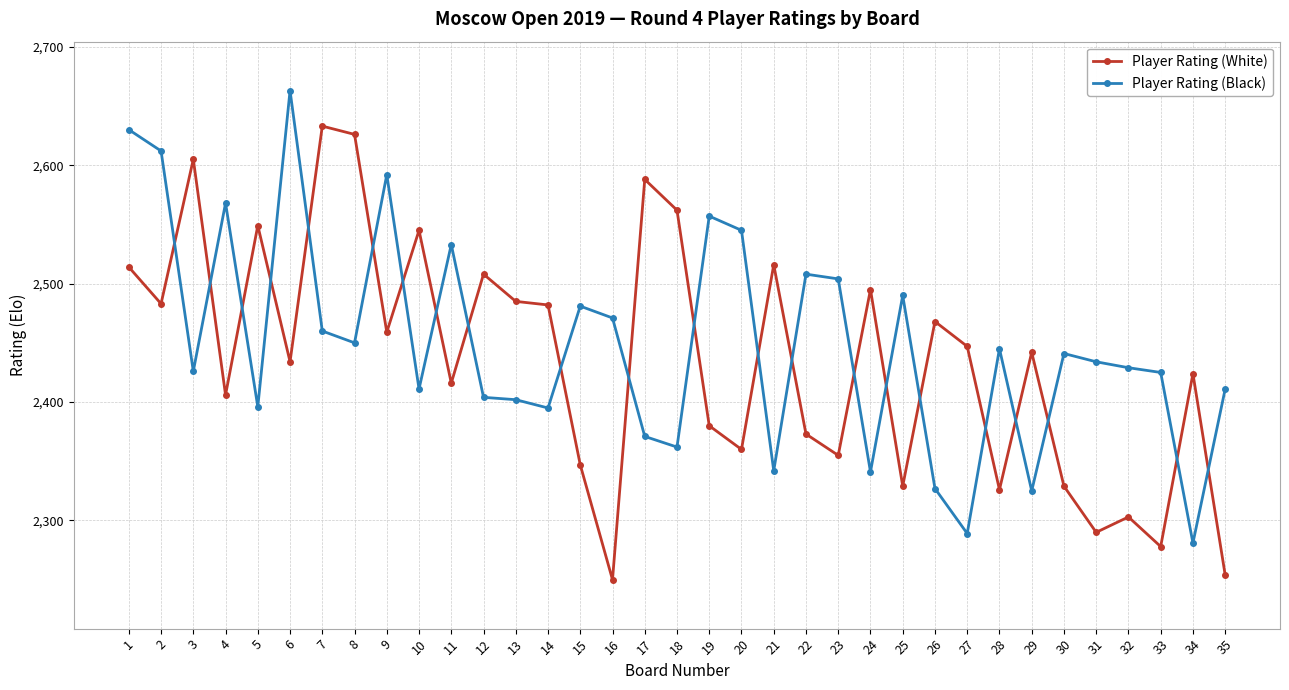

What are all the series names shown in the legend?

Player Rating (White), Player Rating (Black)